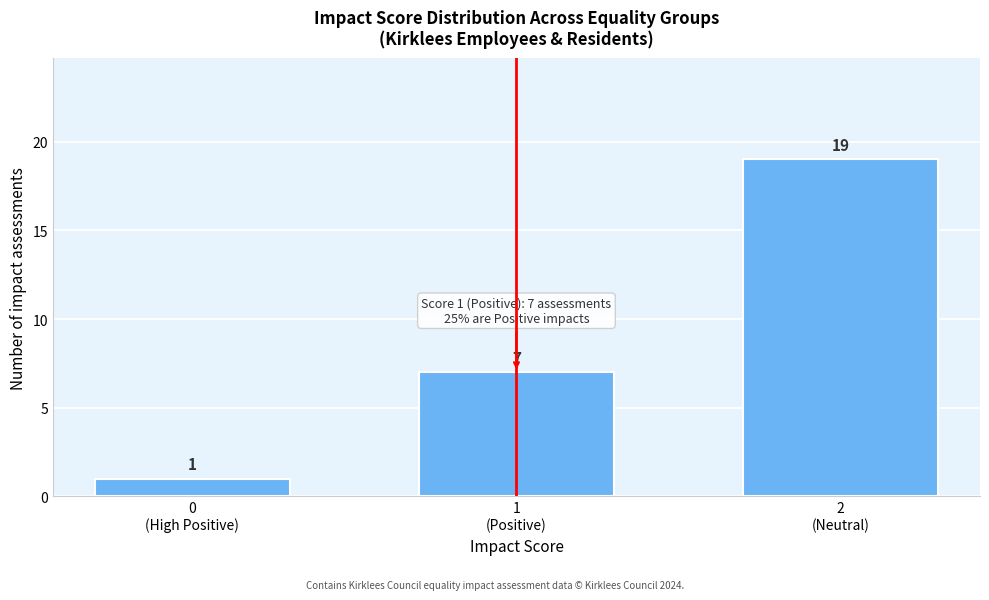

Reading left to right, extract all data points from this chart.

1	7	19